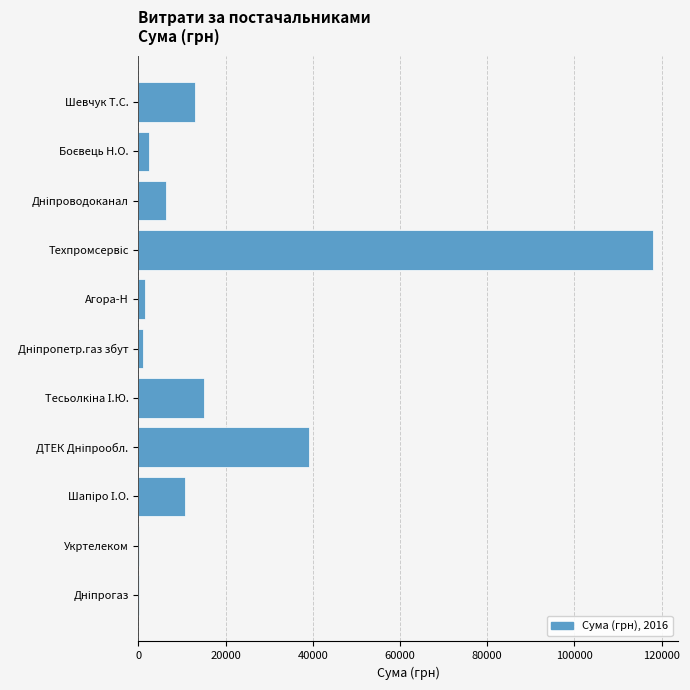

Count the number of categories in the chart.

11